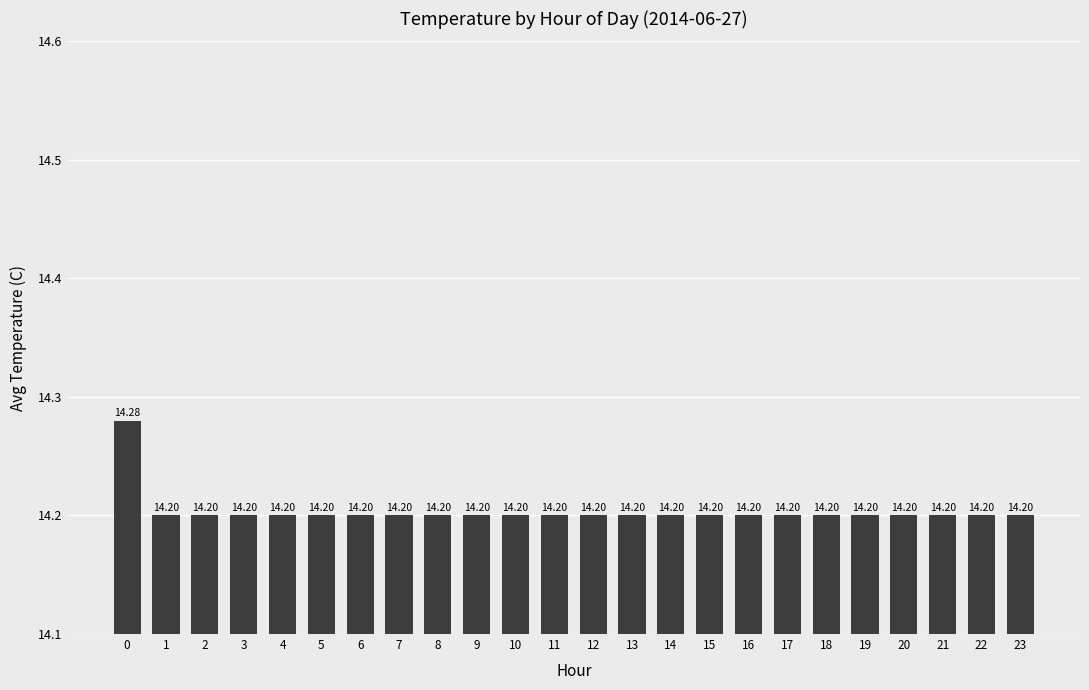

Approximately how many times larger is the value at 2 compared to 19?

1.0